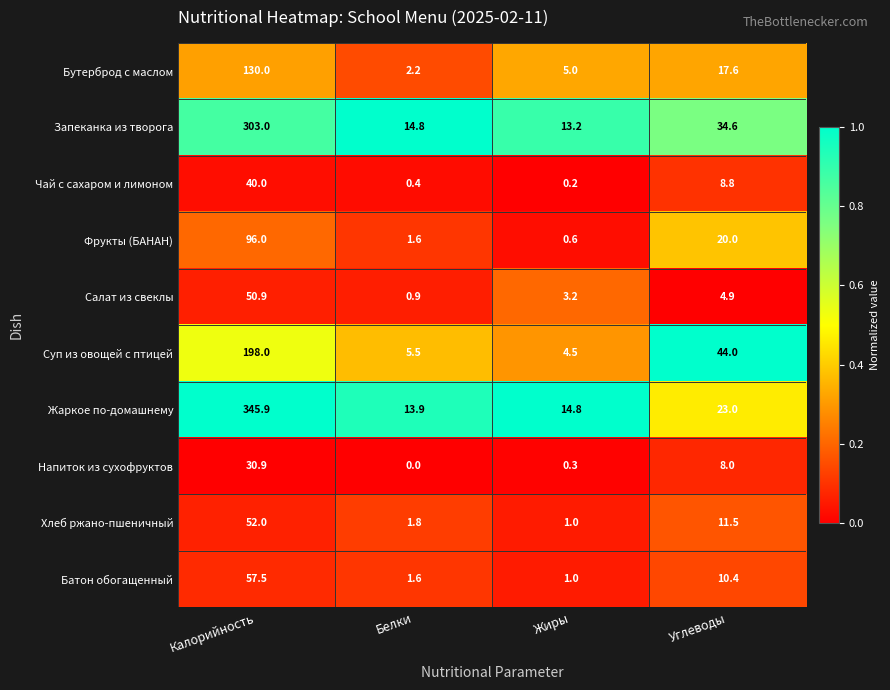

At how many categories does at least one series exceed 0?

4